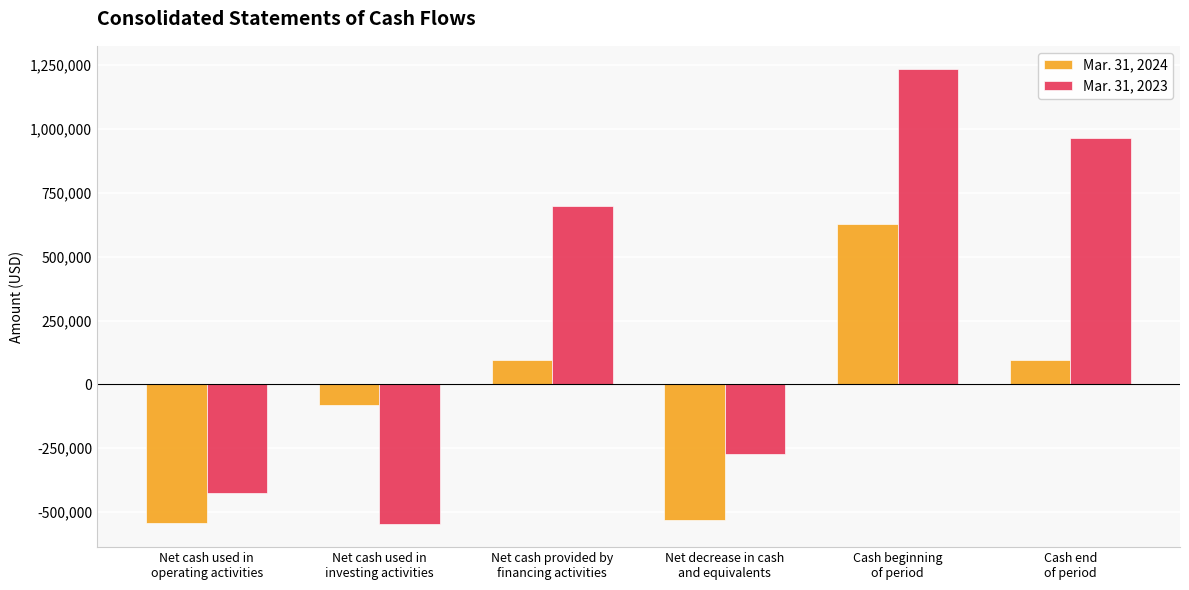

True or false: Mar. 31, 2024 has a value of 627641 at Cash beginning
of period.

True